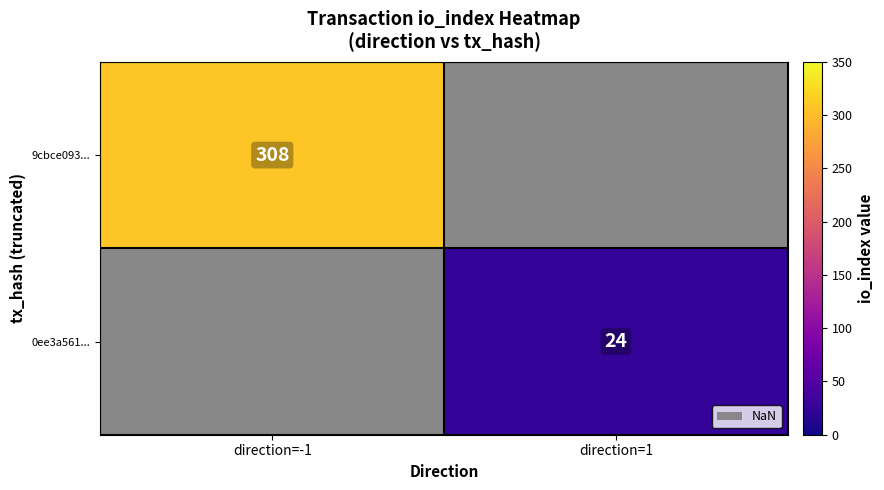

The value of 0ee3a561... at direction=1 is 24. True or false?

True